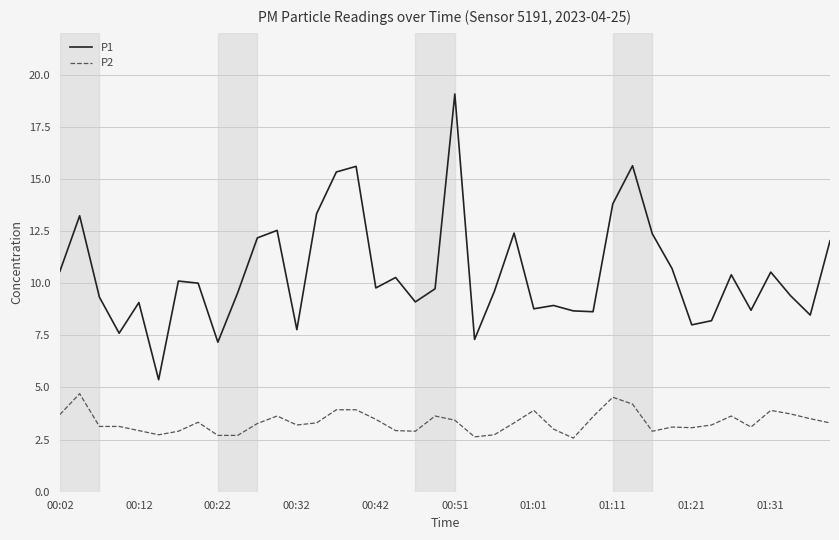

What is the difference between the maximum and minimum values in the P2 series?

2.1